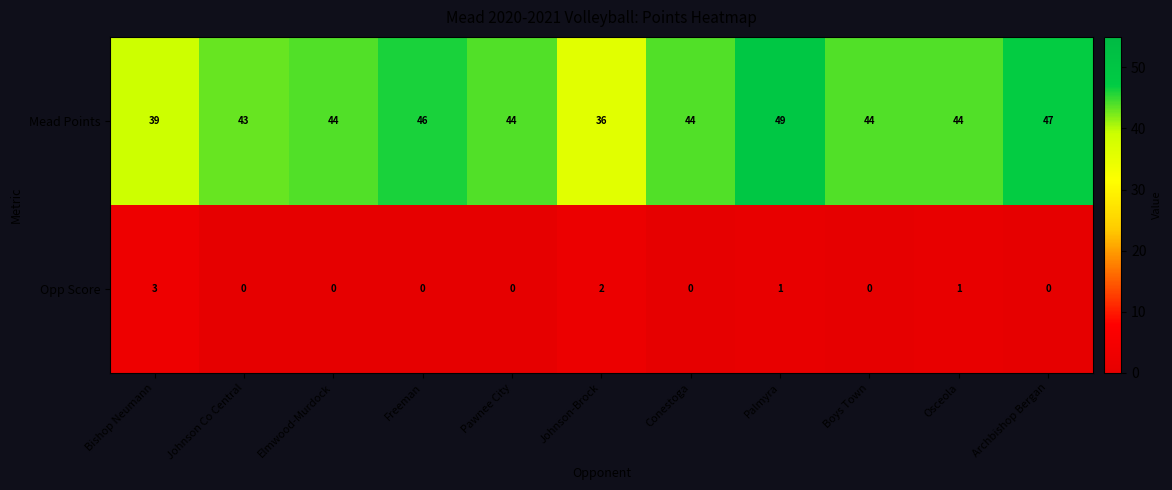

Reading right to left, what are all the values shown in this chart?

Mead Points: Archbishop Bergan=47	Osceola=44	Boys Town=44	Palmyra=49	Conestoga=44	Johnson-Brock=36	Pawnee City=44	Freeman=46	Elmwood-Murdock=44	Johnson Co Central=43	Bishop Neumann=39
Opp Score: Archbishop Bergan=0	Osceola=1	Boys Town=0	Palmyra=1	Conestoga=0	Johnson-Brock=2	Pawnee City=0	Freeman=0	Elmwood-Murdock=0	Johnson Co Central=0	Bishop Neumann=3